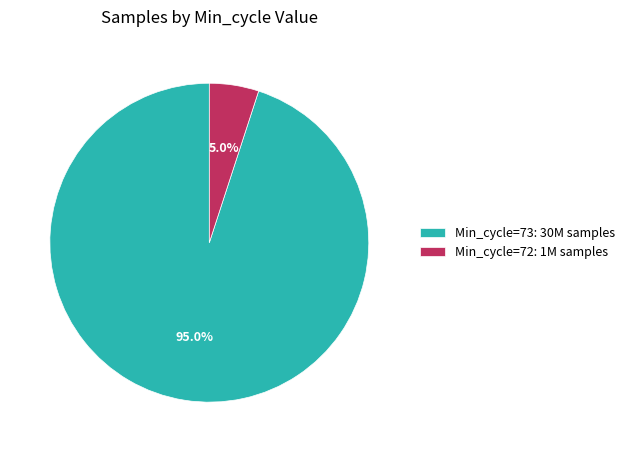

Rank the categories by value from highest to lowest.

Min_cycle=73: 30M samples, Min_cycle=72: 1M samples